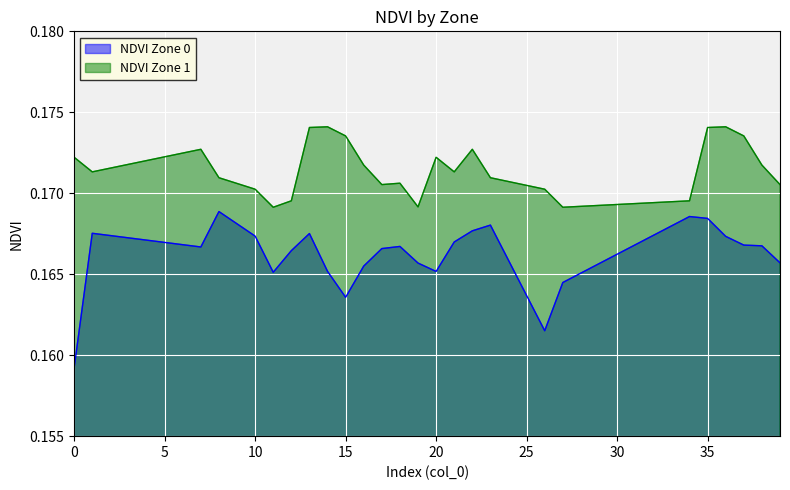

True or false: NDVI Zone 0 and NDVI Zone 1 cross at least once.

False